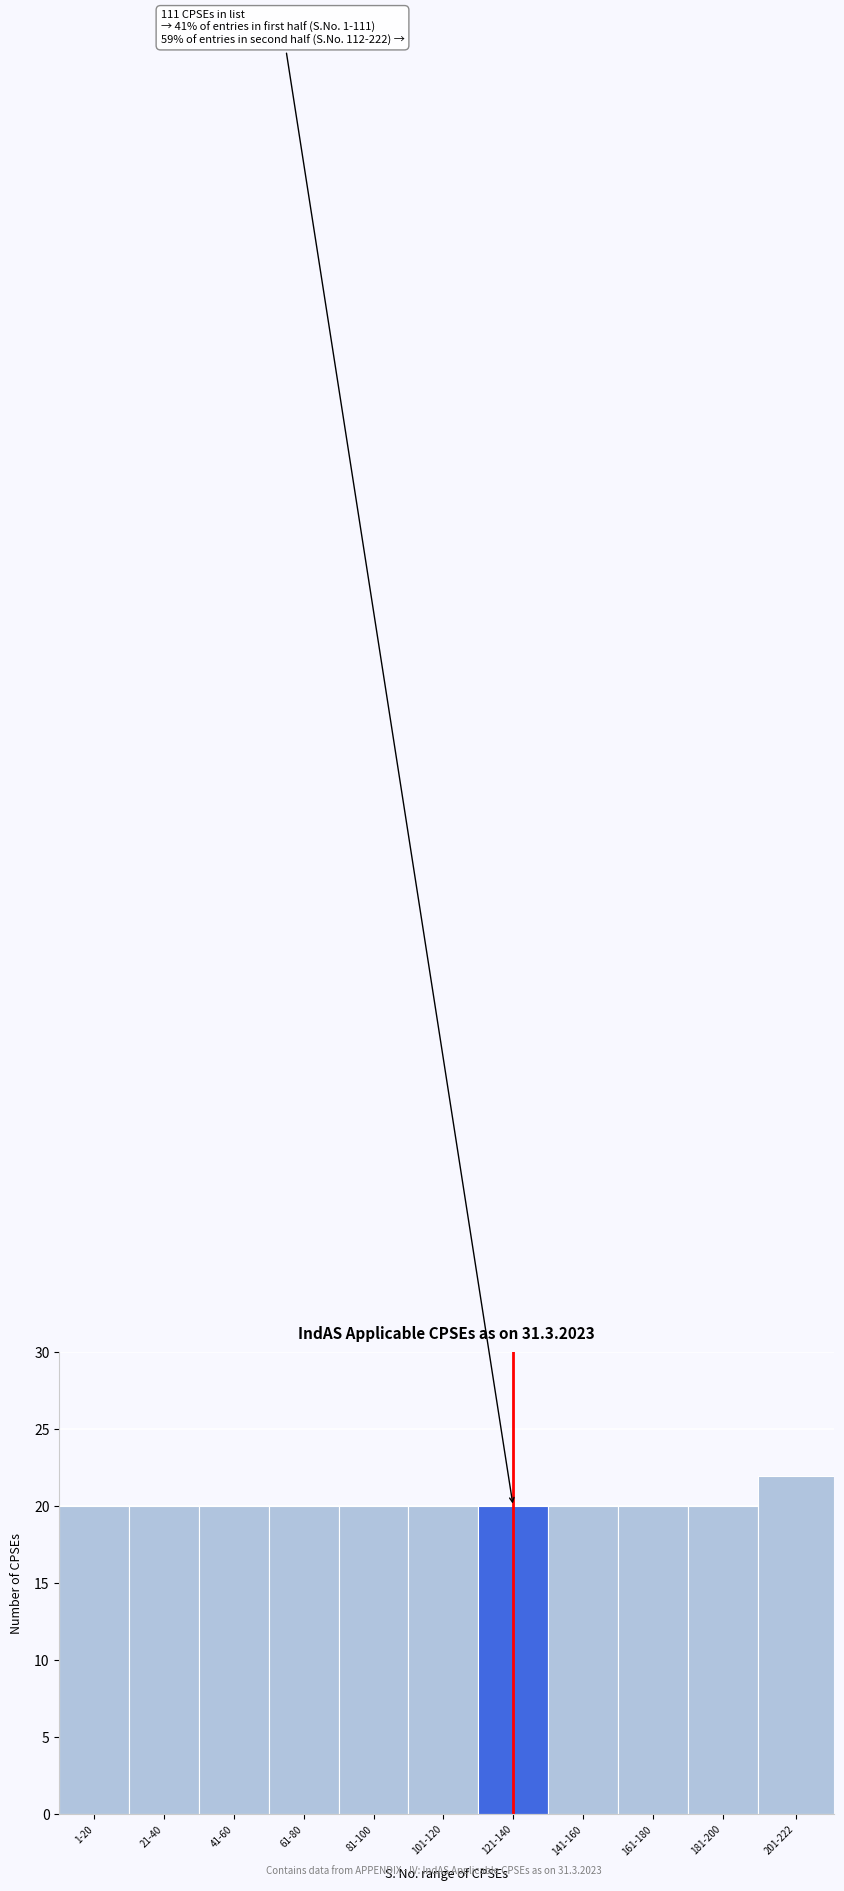

Reading left to right, what are all the values shown in this chart?

1-20=20	21-40=20	41-60=20	61-80=20	81-100=20	101-120=20	121-140=20	141-160=20	161-180=20	181-200=20	201-222=22